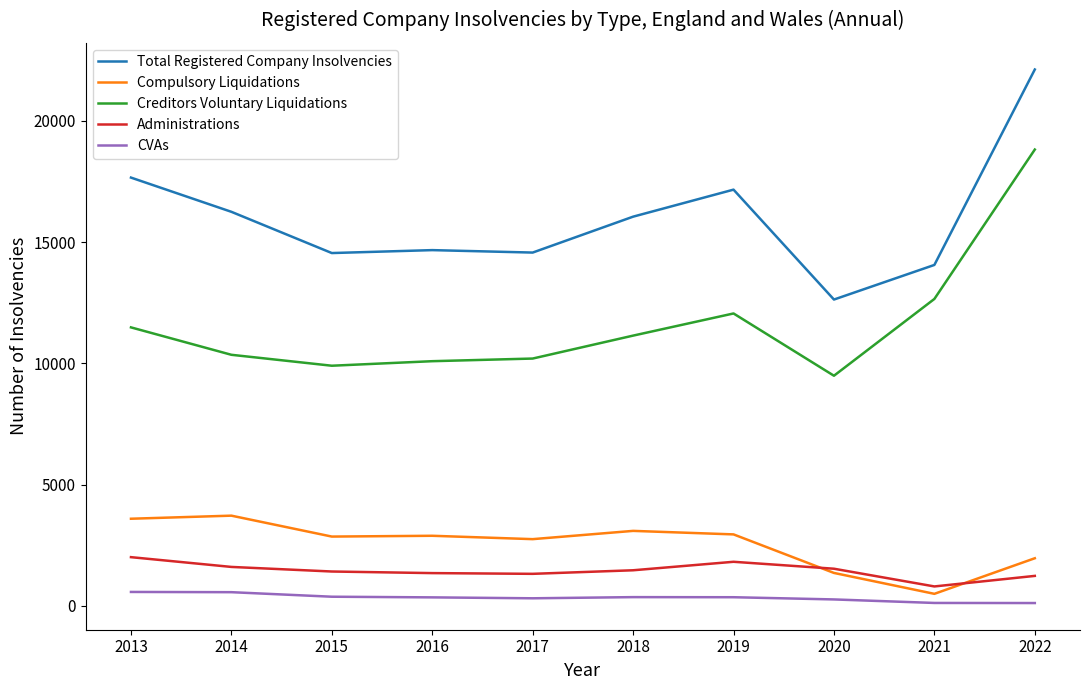

True or false: Total Registered Company Insolvencies and Administrations cross at least once.

False